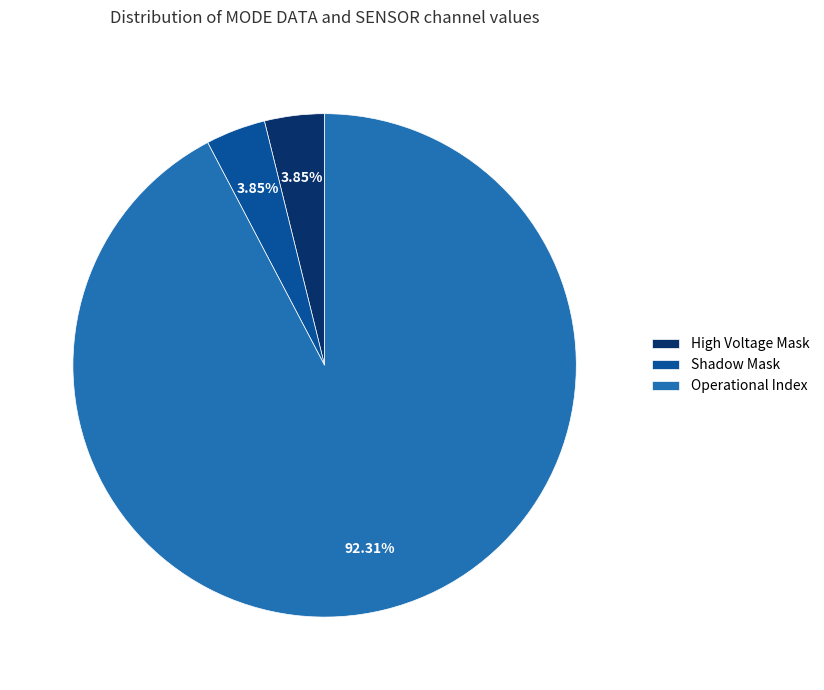

What is the majority slice?

Operational Index